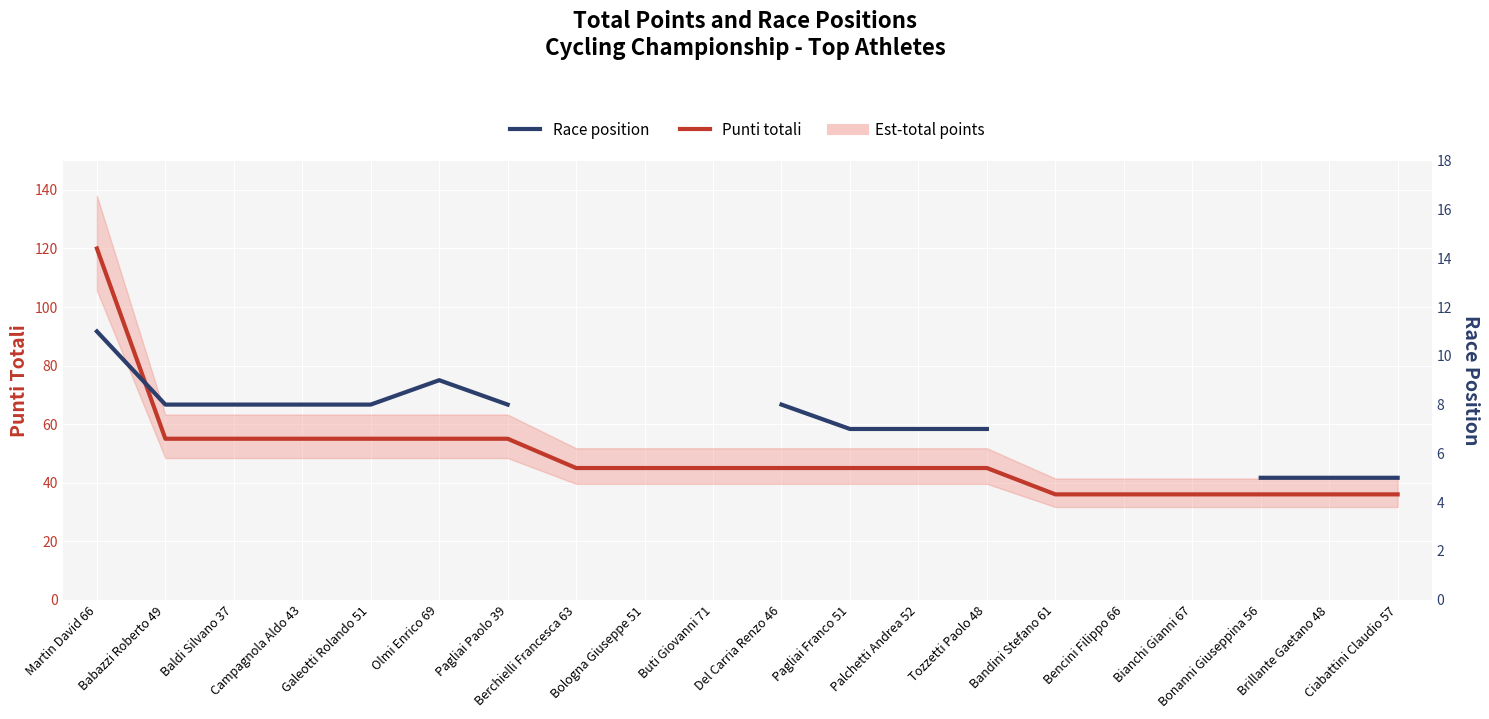

What is the sum of all Punti totali values?

981.0